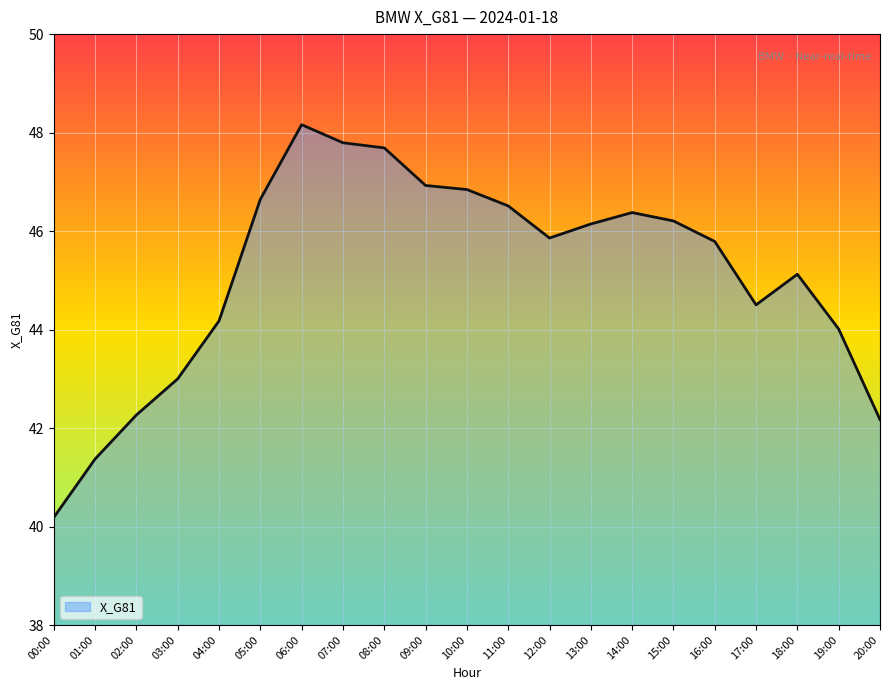

What position from the right is 06:00?

15